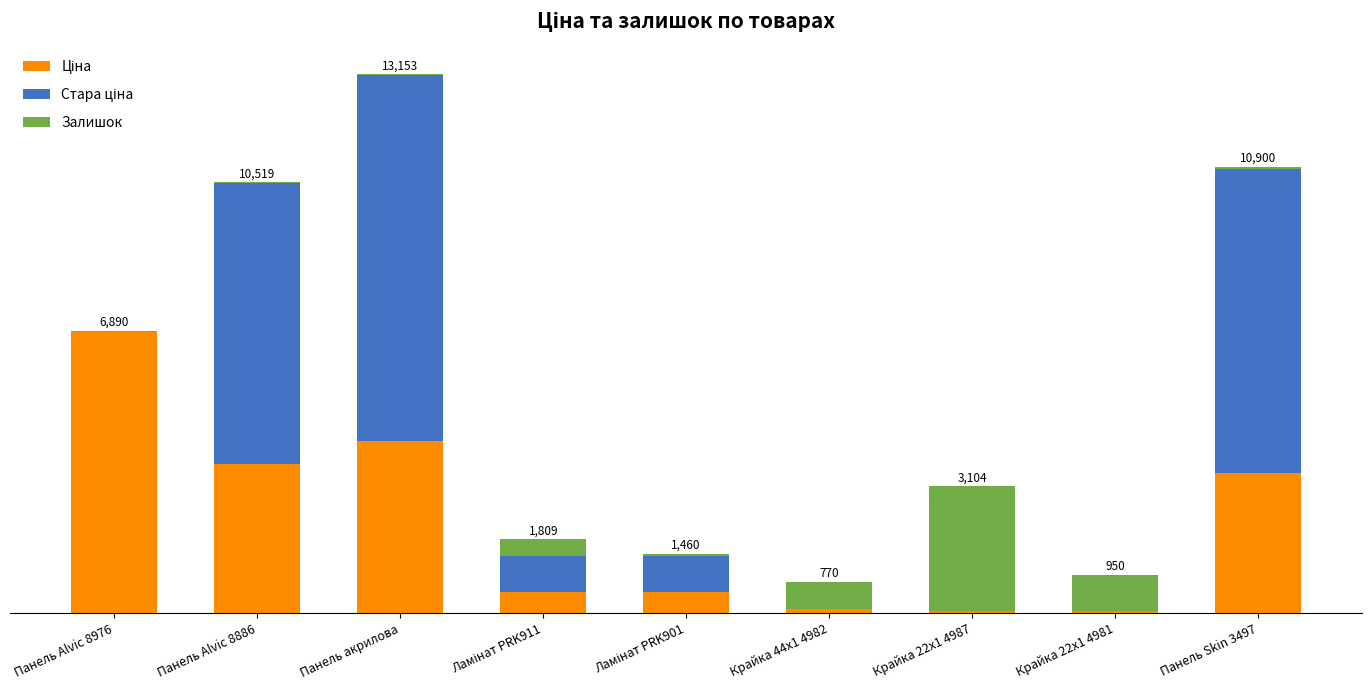

Rank the categories by Залишок value from lowest to highest.

Панель акрилова, Панель Alvic 8886, Панель Alvic 8976, Панель Skin 3497, Ламінат PRK901, Ламінат PRK911, Крайка 44x1 4982, Крайка 22x1 4981, Крайка 22x1 4987